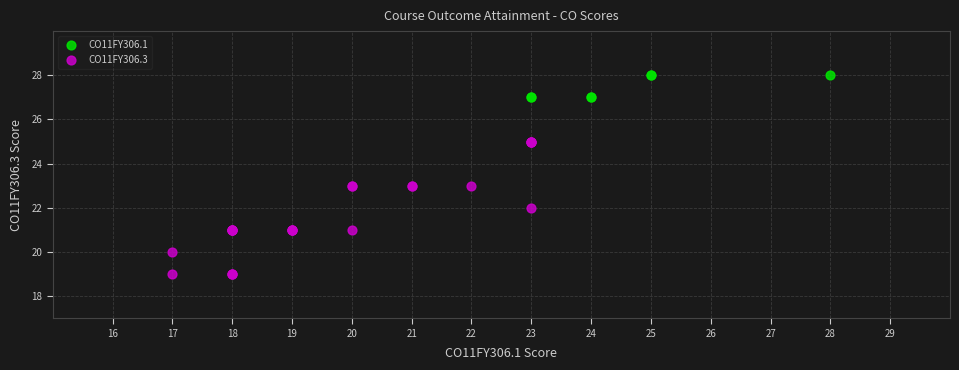

Which series contains the lowest Y value?

CO11FY306.3